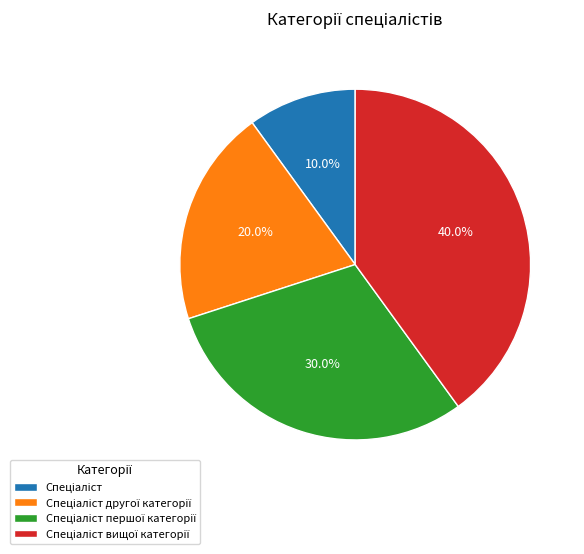

Does any single category account for the majority?

No